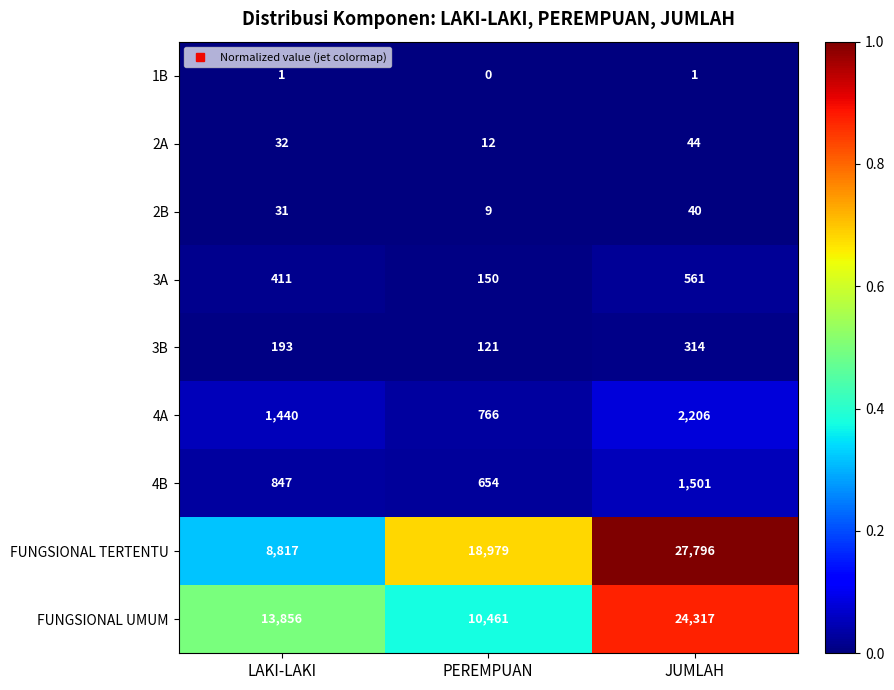

What is the greatest value displayed?

27796